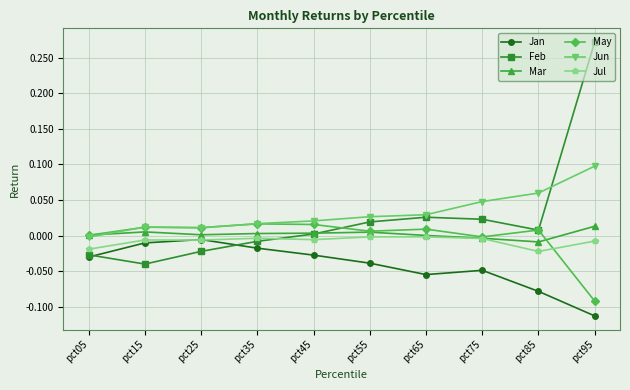

In Jun, how many points are higher than both neighbors (excluding endpoints)?

1